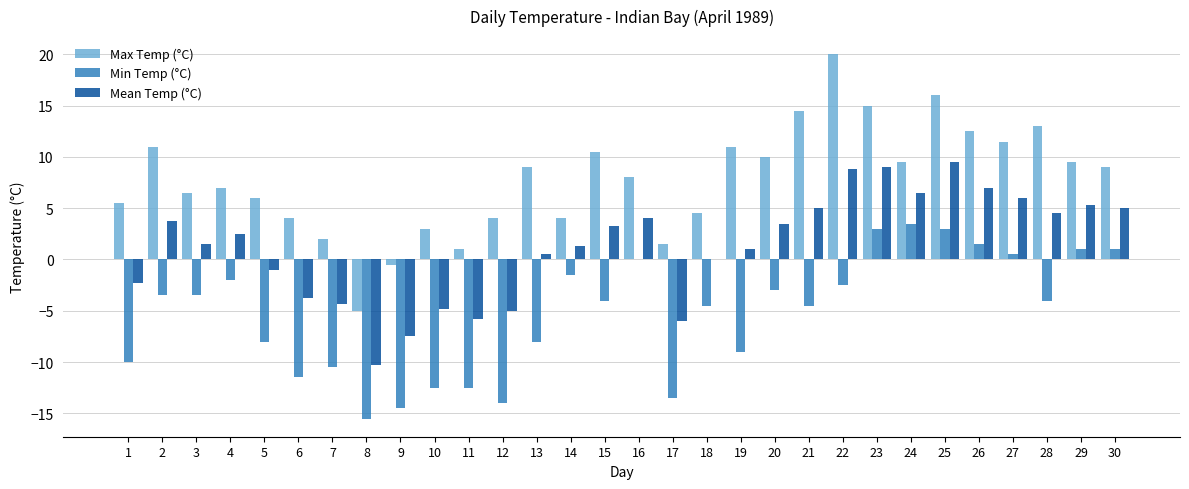

Which series has the largest total across all categories?

Max Temp (°C)